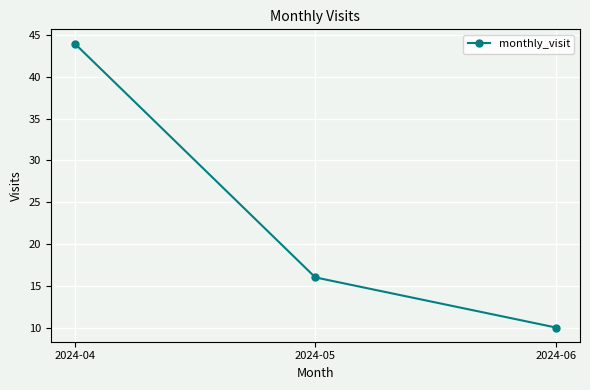

Count the values in the range 10 to 44.

3